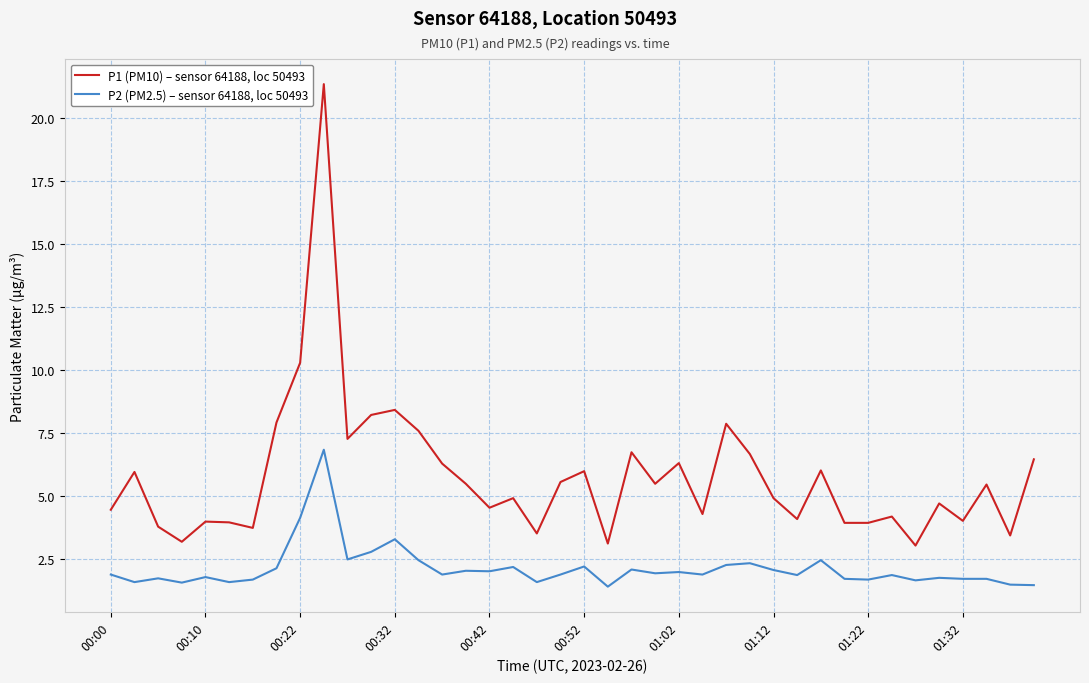

True or false: P1 (PM10) – sensor 64188, loc 50493 and P2 (PM2.5) – sensor 64188, loc 50493 intersect in this chart.

False